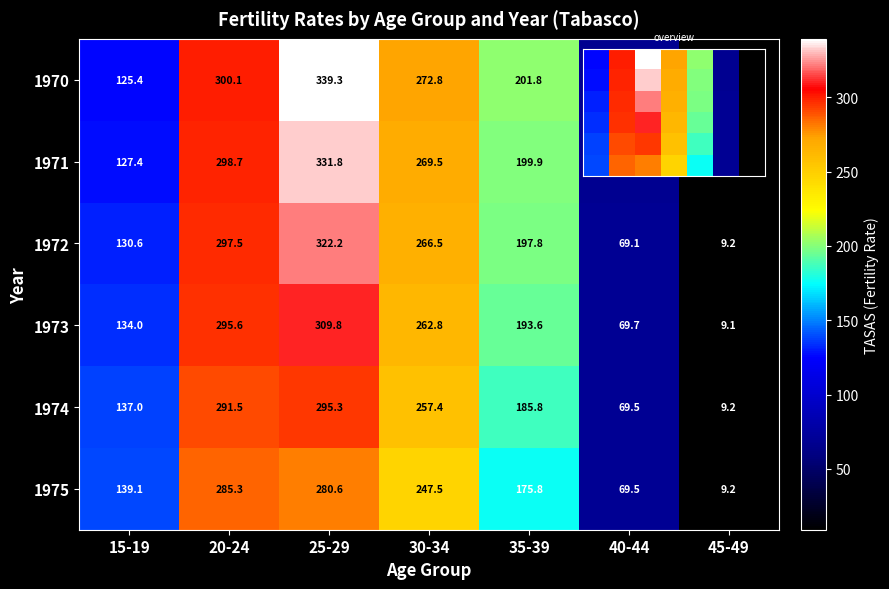

What is the minimum value for 1973?

9.1